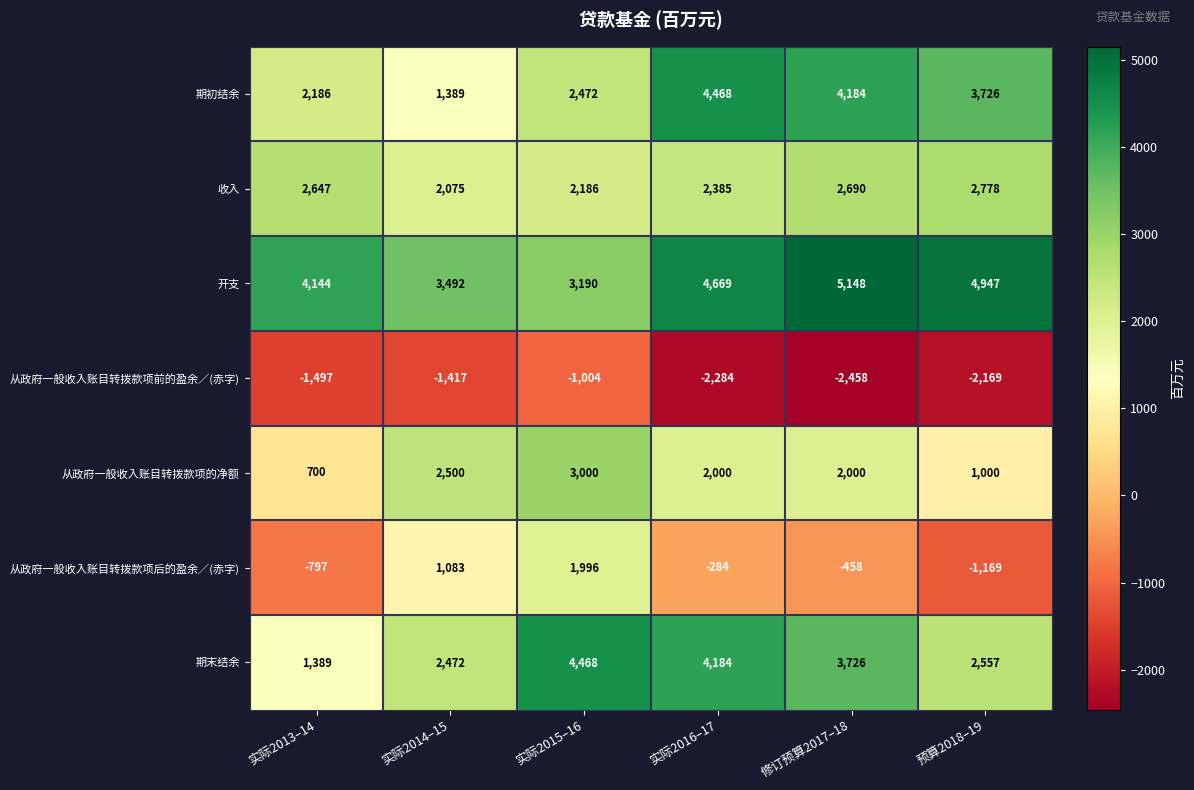

Which category has the highest value in the 从政府一般收入账目转拨款项的净额 series?

实际2015–16